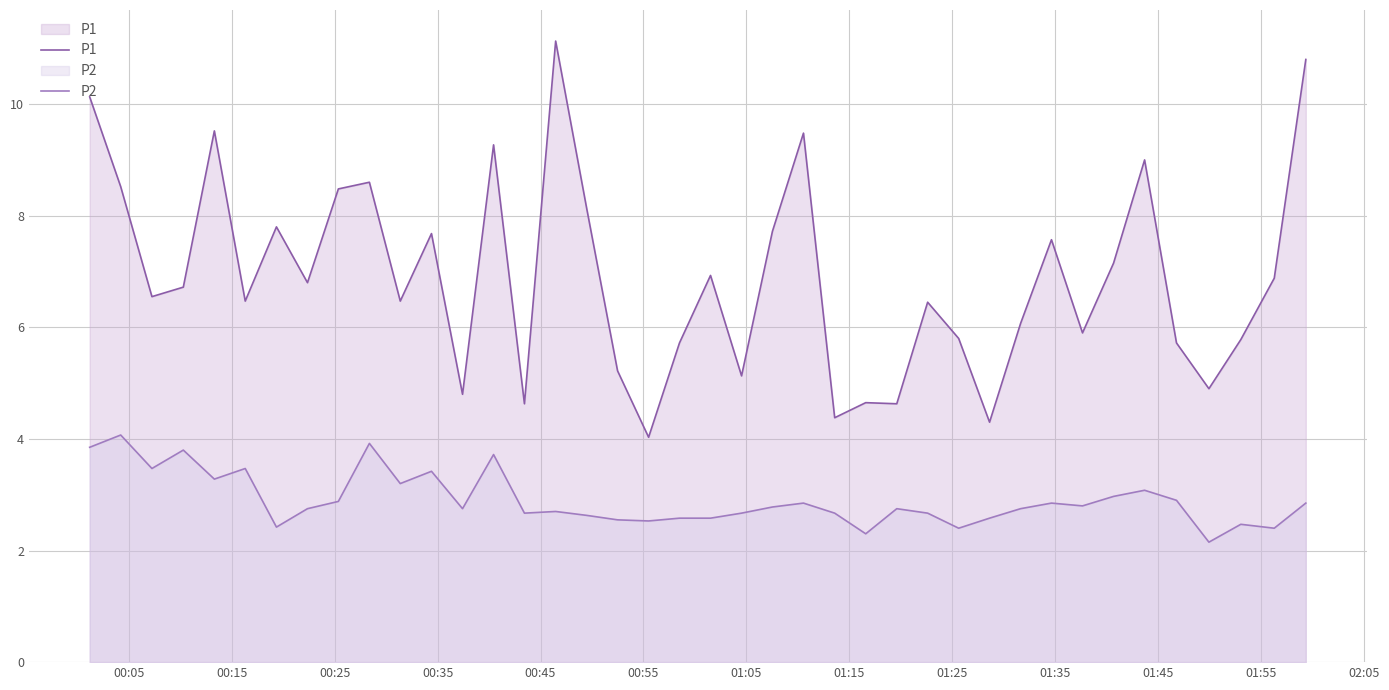

Which series has the largest range (max minus min)?

P1